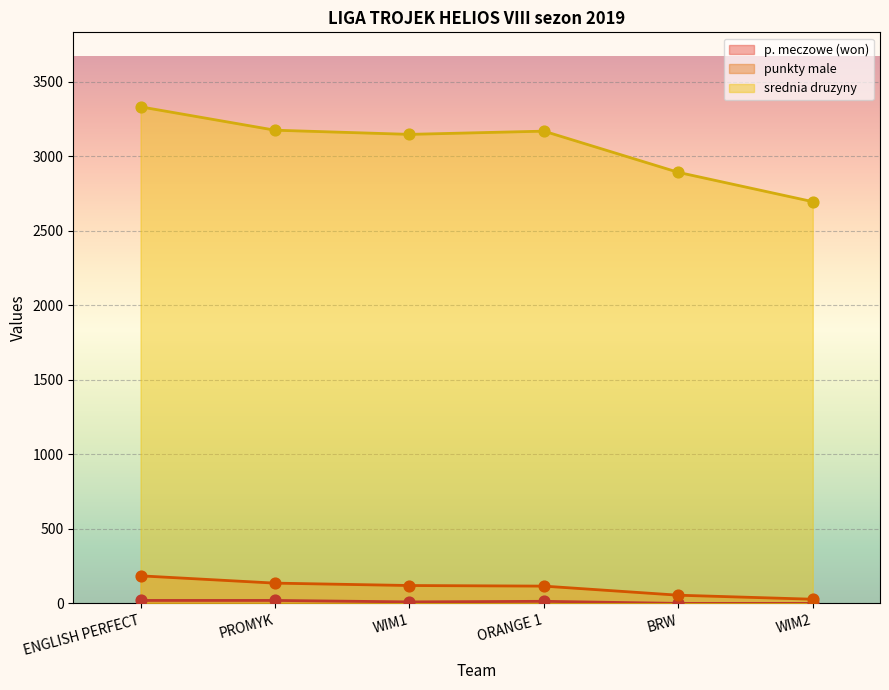

Which series has the largest total across all categories?

srednia druzyny